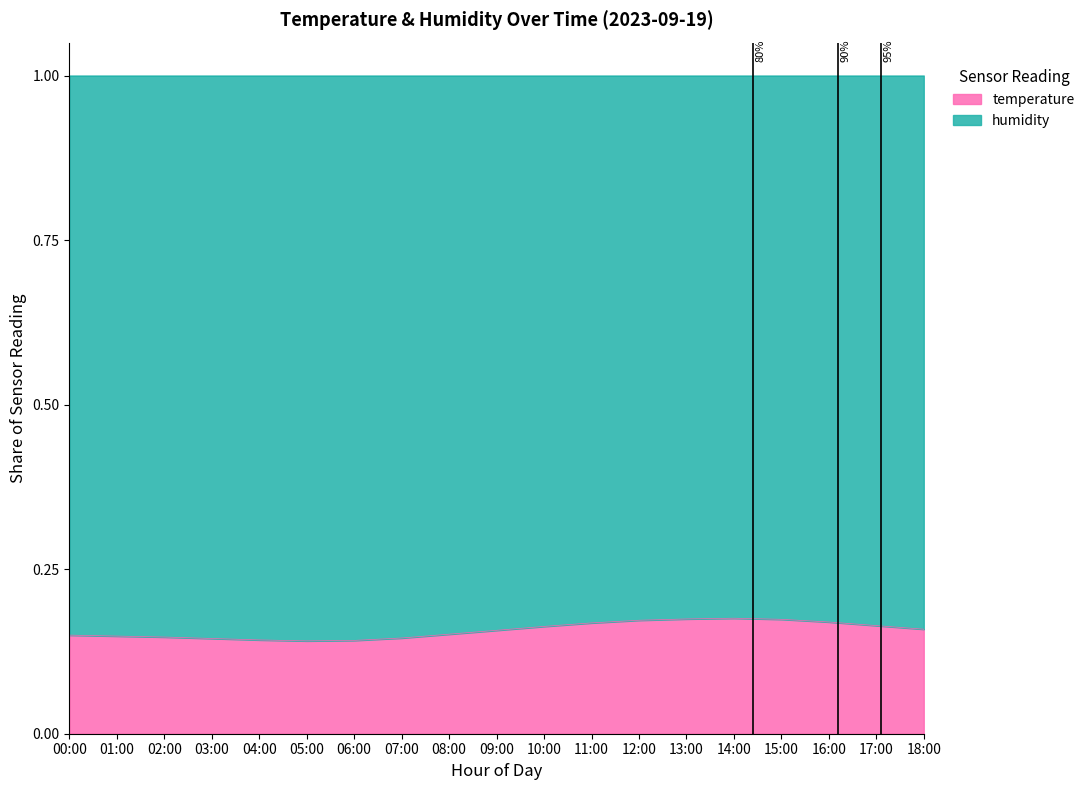

The value at 03:00 is 0.1. True or false?

True